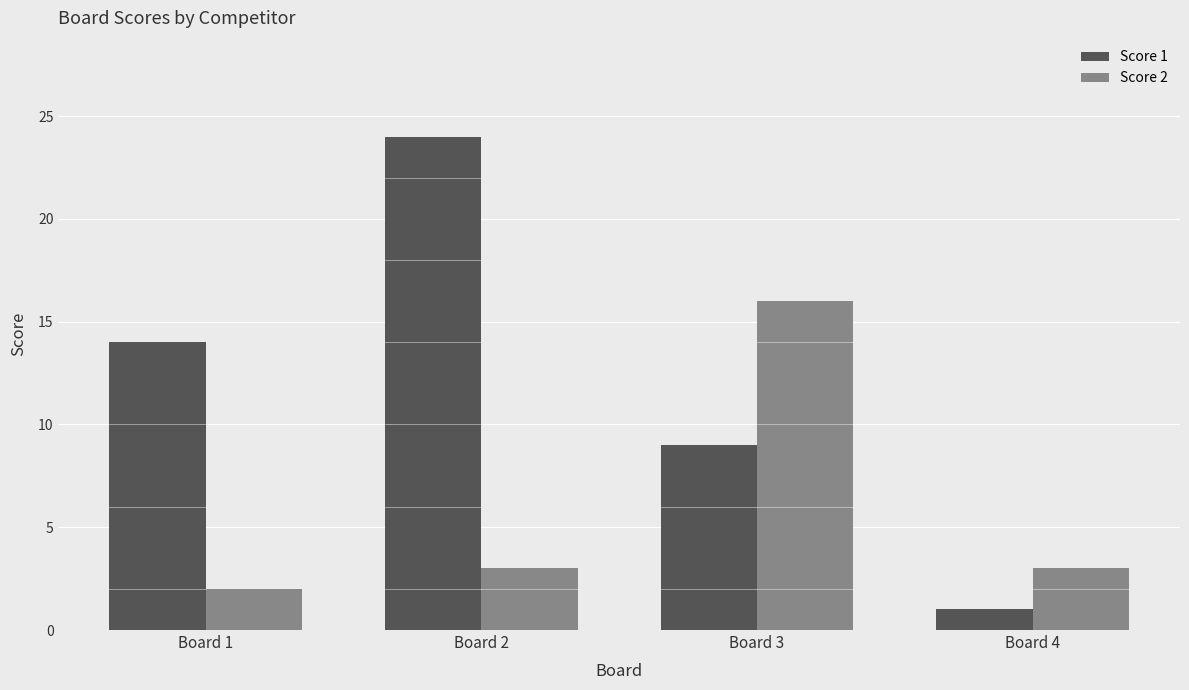

Does the chart contain any negative values?

No